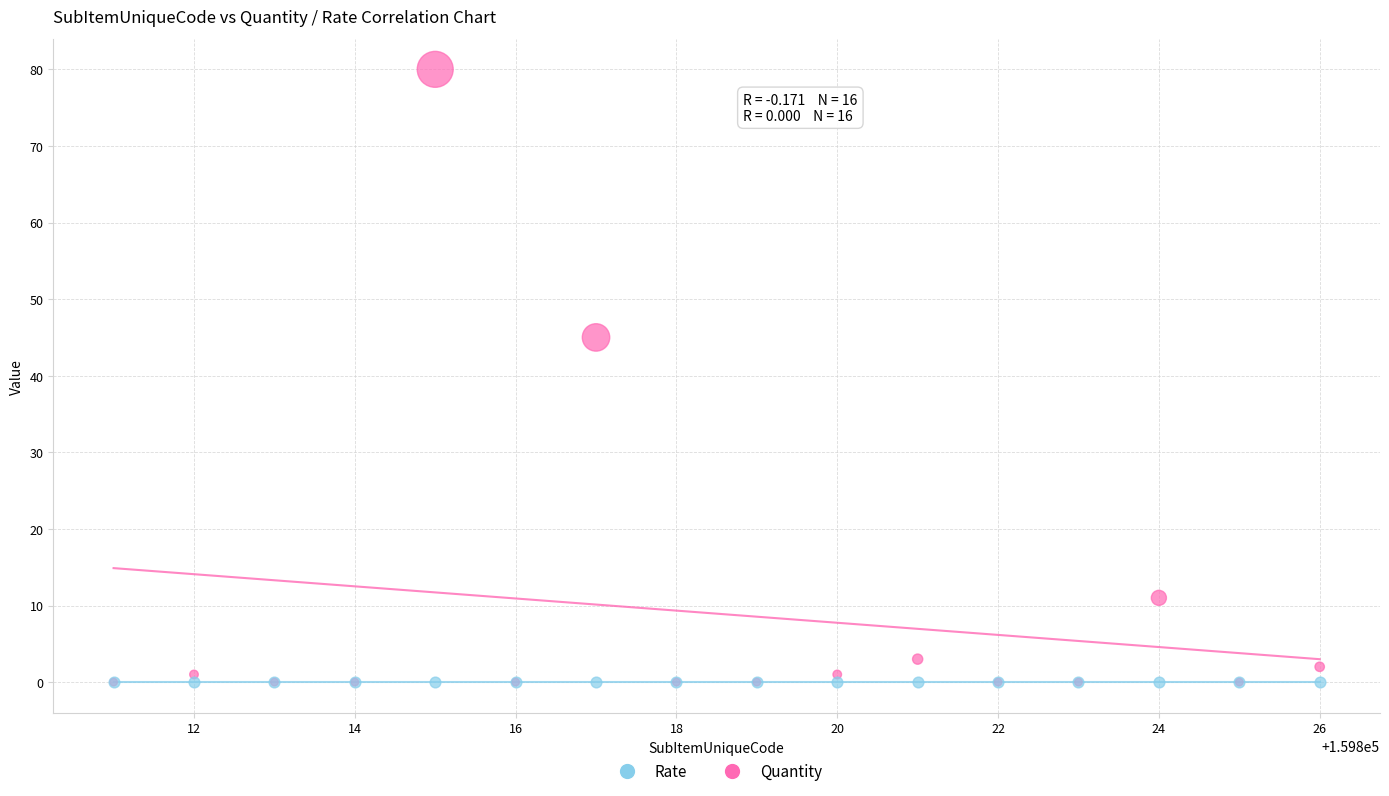

Across all series, what Y value is closest to 40?

45